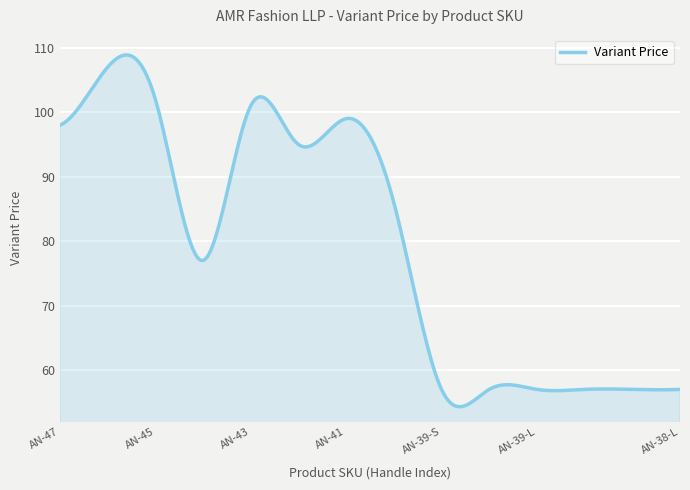

What is the smallest value displayed?

54.3